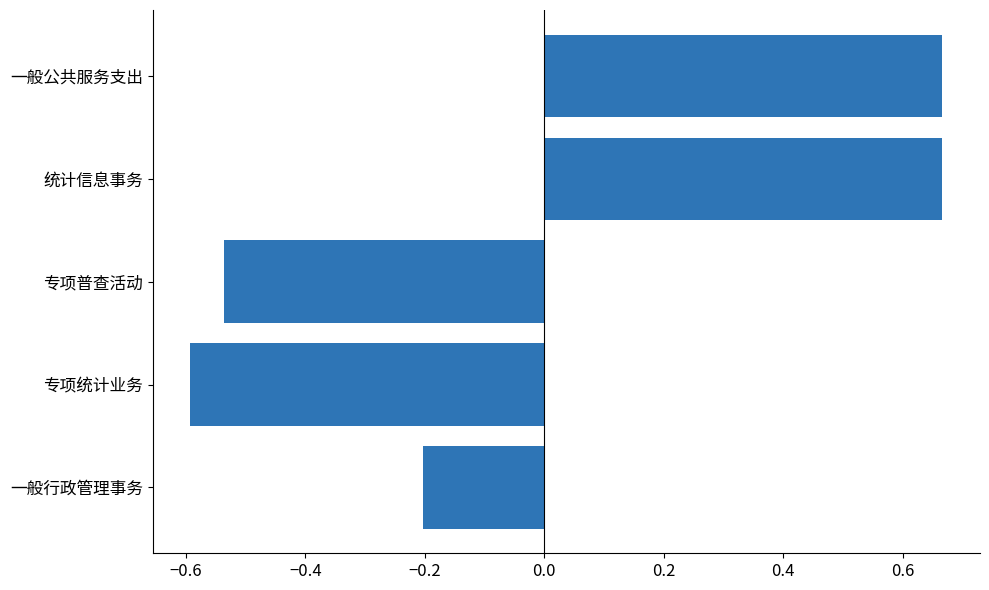

How many bars are there in total?

5